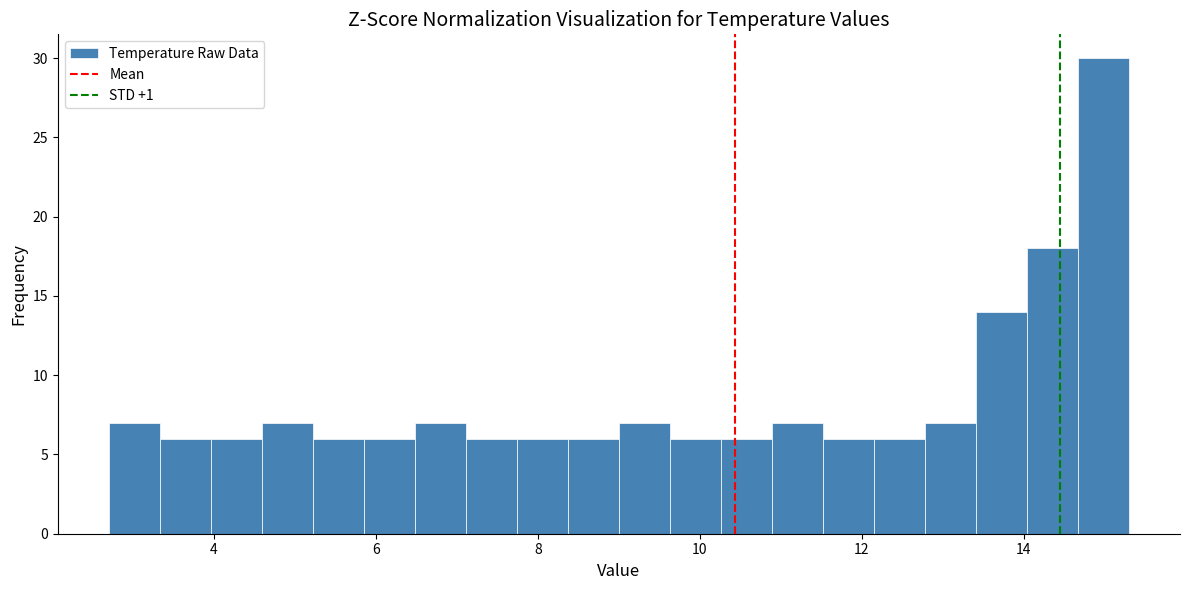

Around what value on the x-axis is the tallest bar? Give the approximate position of its centre, as read against the axis.

15.0